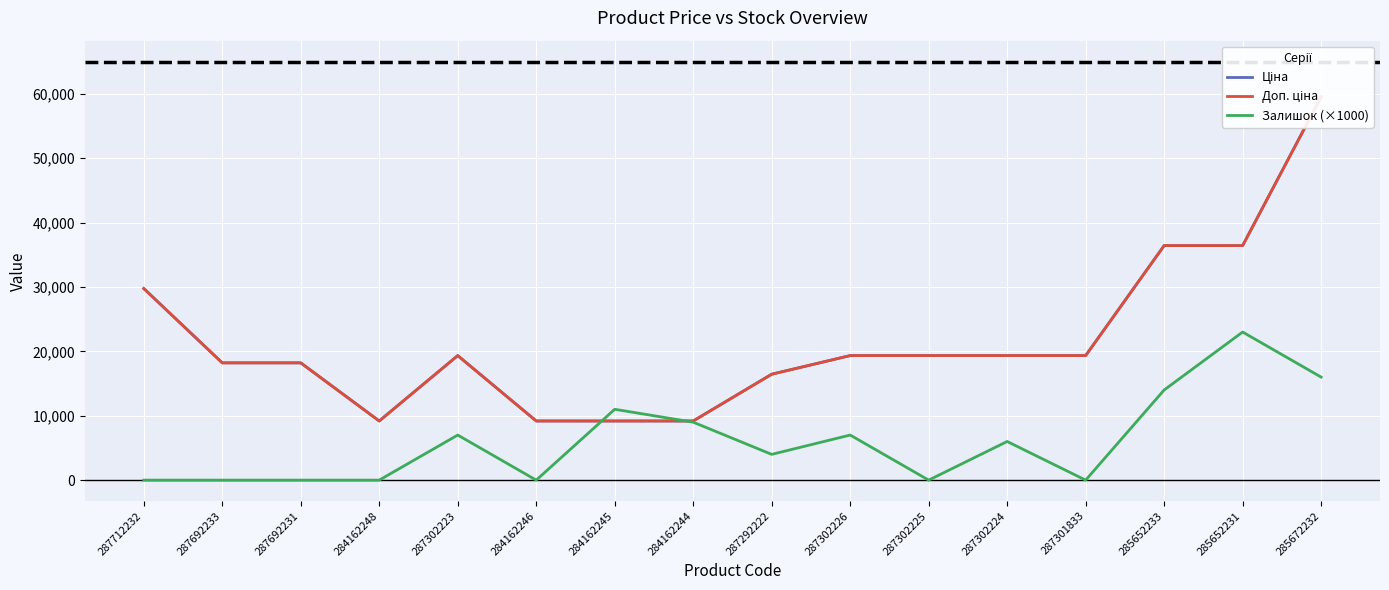

In Доп. ціна, how many points are lower than both neighbors (excluding endpoints)?

1